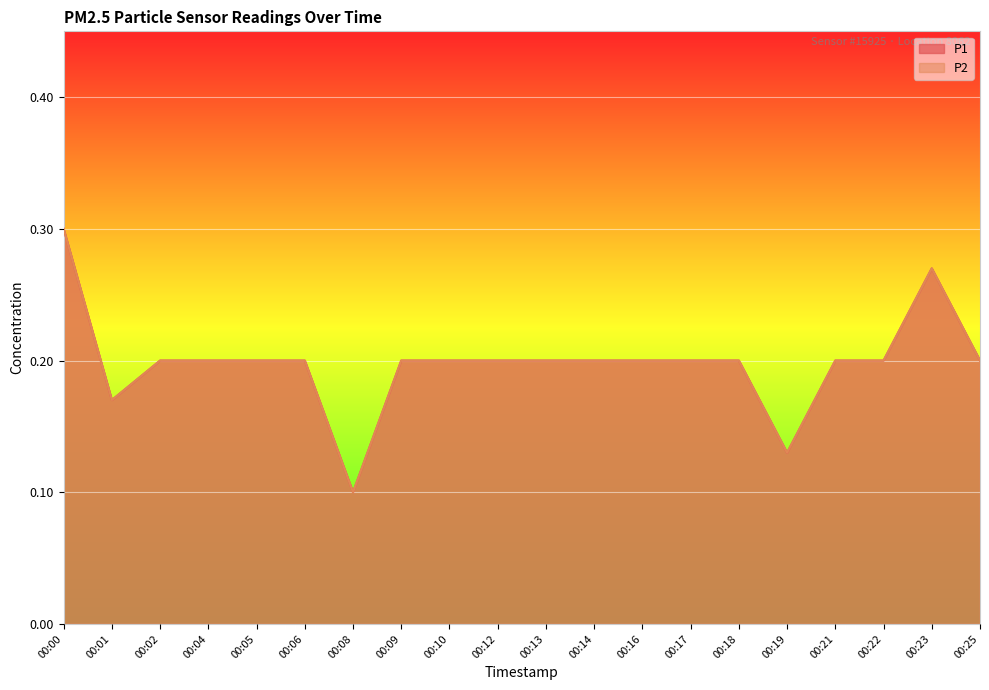

Reading right to left, extract all data points from this chart.

P1: 00:25=0.2	00:23=0.3	00:22=0.2	00:21=0.2	00:19=0.1	00:18=0.2	00:17=0.2	00:16=0.2	00:14=0.2	00:13=0.2	00:12=0.2	00:10=0.2	00:09=0.2	00:08=0.1	00:06=0.2	00:05=0.2	00:04=0.2	00:02=0.2	00:01=0.2	00:00=0.3
P2: 00:25=0.2	00:23=0.3	00:22=0.2	00:21=0.2	00:19=0.1	00:18=0.2	00:17=0.2	00:16=0.2	00:14=0.2	00:13=0.2	00:12=0.2	00:10=0.2	00:09=0.2	00:08=0.1	00:06=0.2	00:05=0.2	00:04=0.2	00:02=0.2	00:01=0.2	00:00=0.3